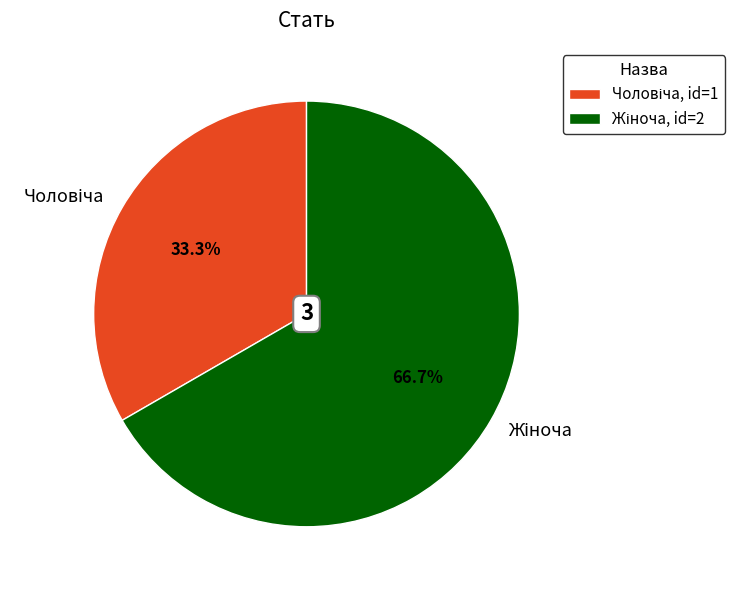

Is there a majority slice in this chart?

Yes